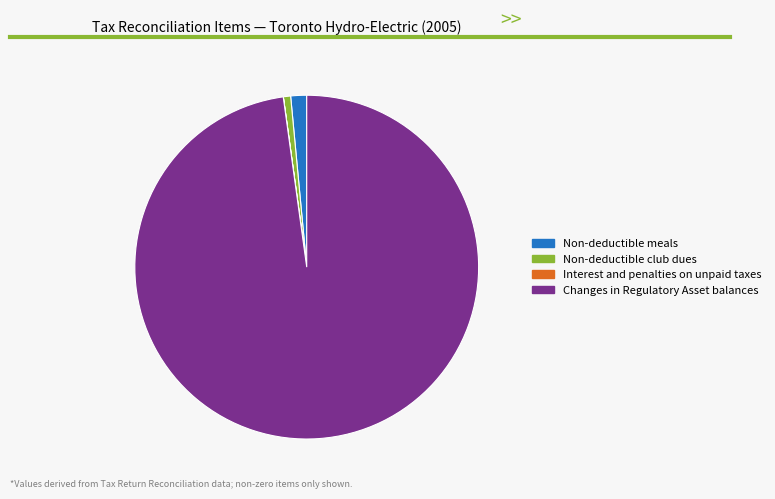

Between Non-deductible meals and Non-deductible club dues, which is larger?

Non-deductible meals